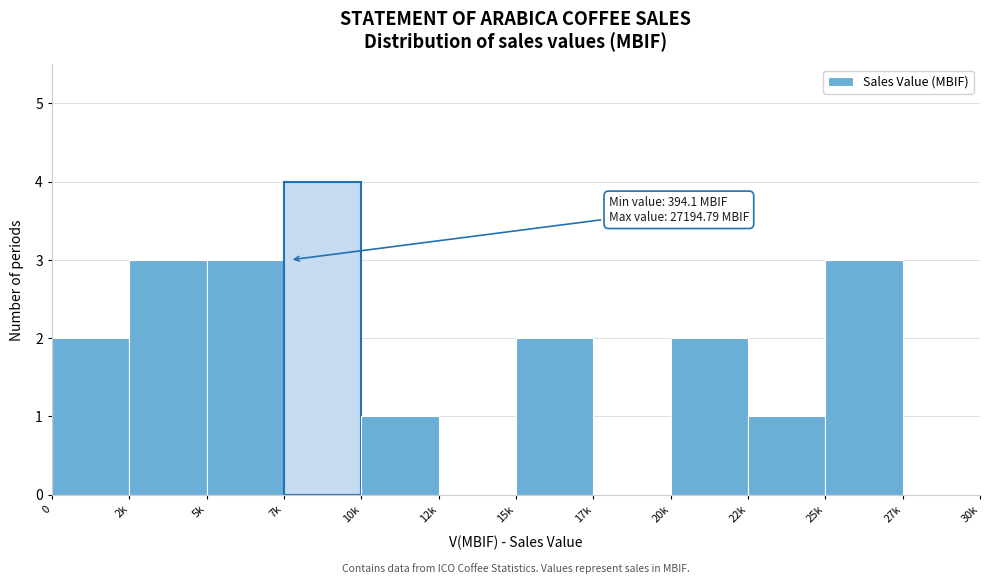

Reading right to left, extract all data points from this chart.

27k=0	25k=3	22k=1	20k=2	17k=0	15k=2	12k=0	10k=1	7k=4	5k=3	2k=3	0=2